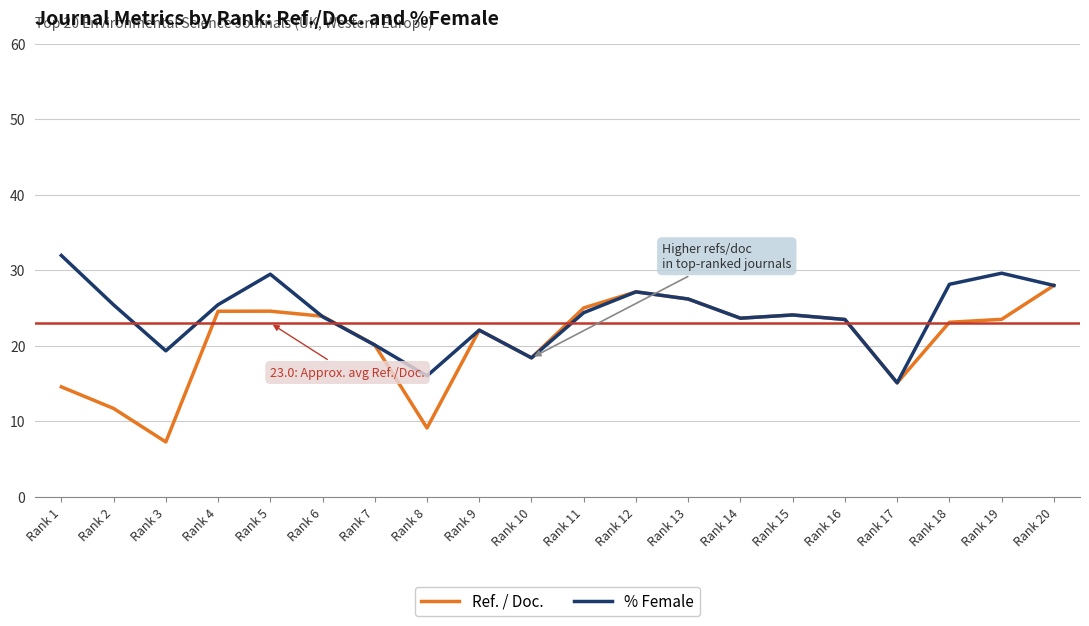

Which label corresponds to the largest value in the chart?

Rank 1